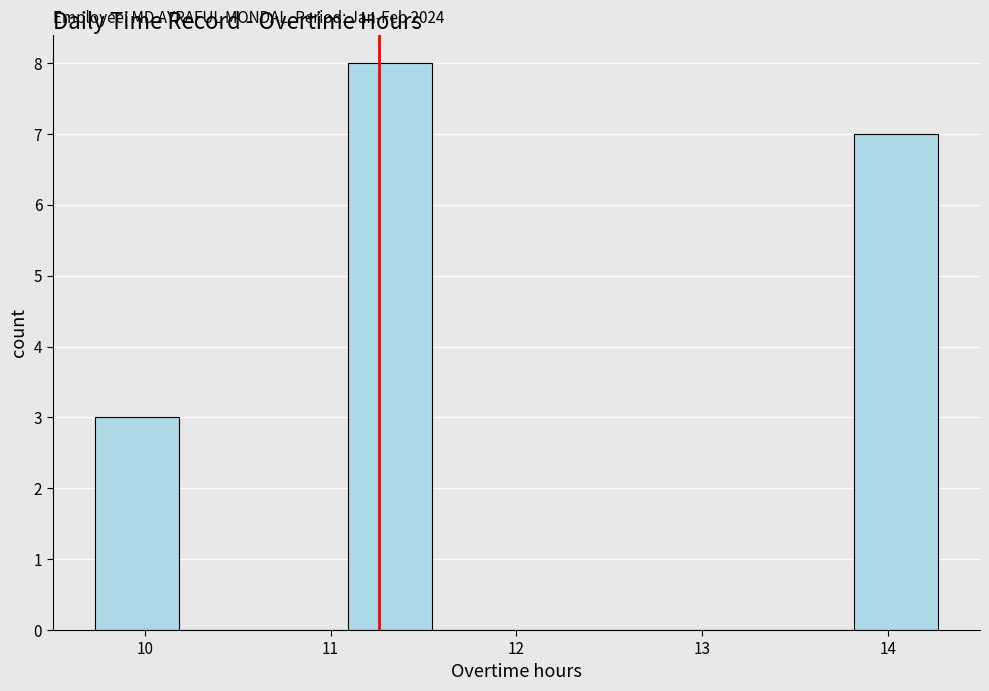

Over which range of the x-axis is the bar tallest?

11.1 to 11.5